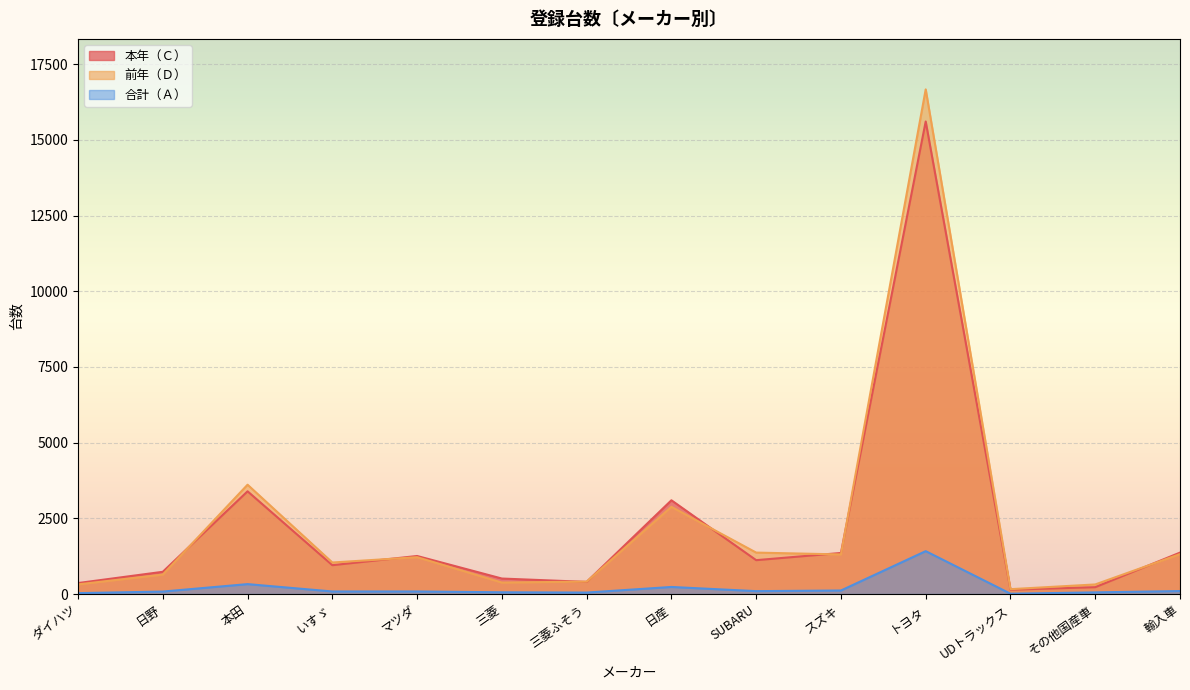

What is the sum of the 前年（Ｄ） values at 三菱ふそう and ダイハツ?

730